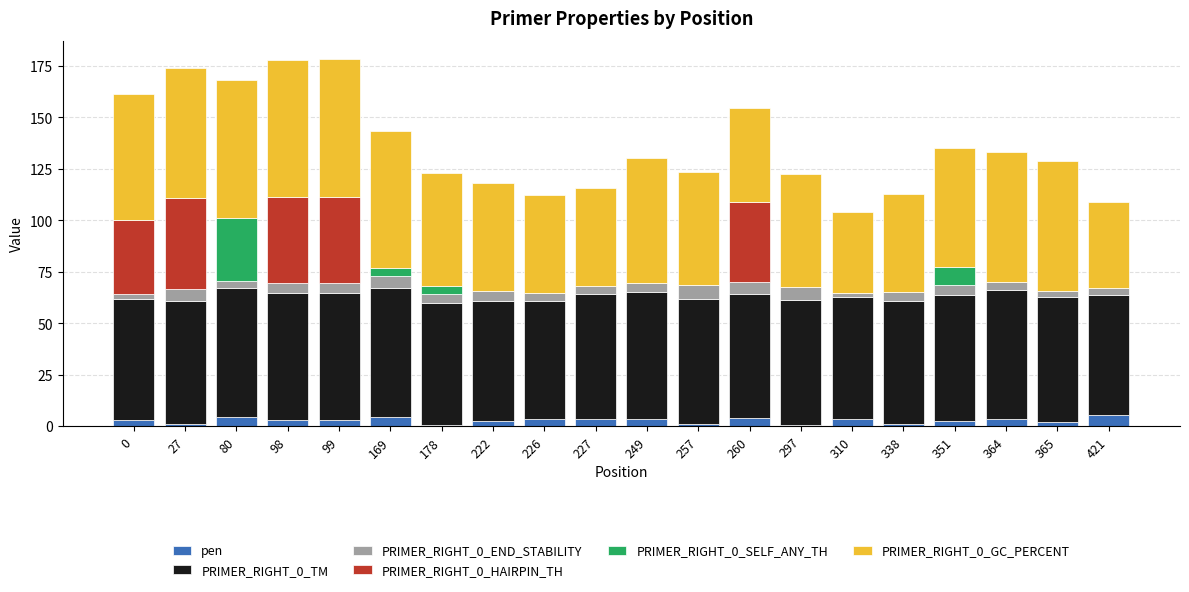

What is the maximum value for pen?

5.4